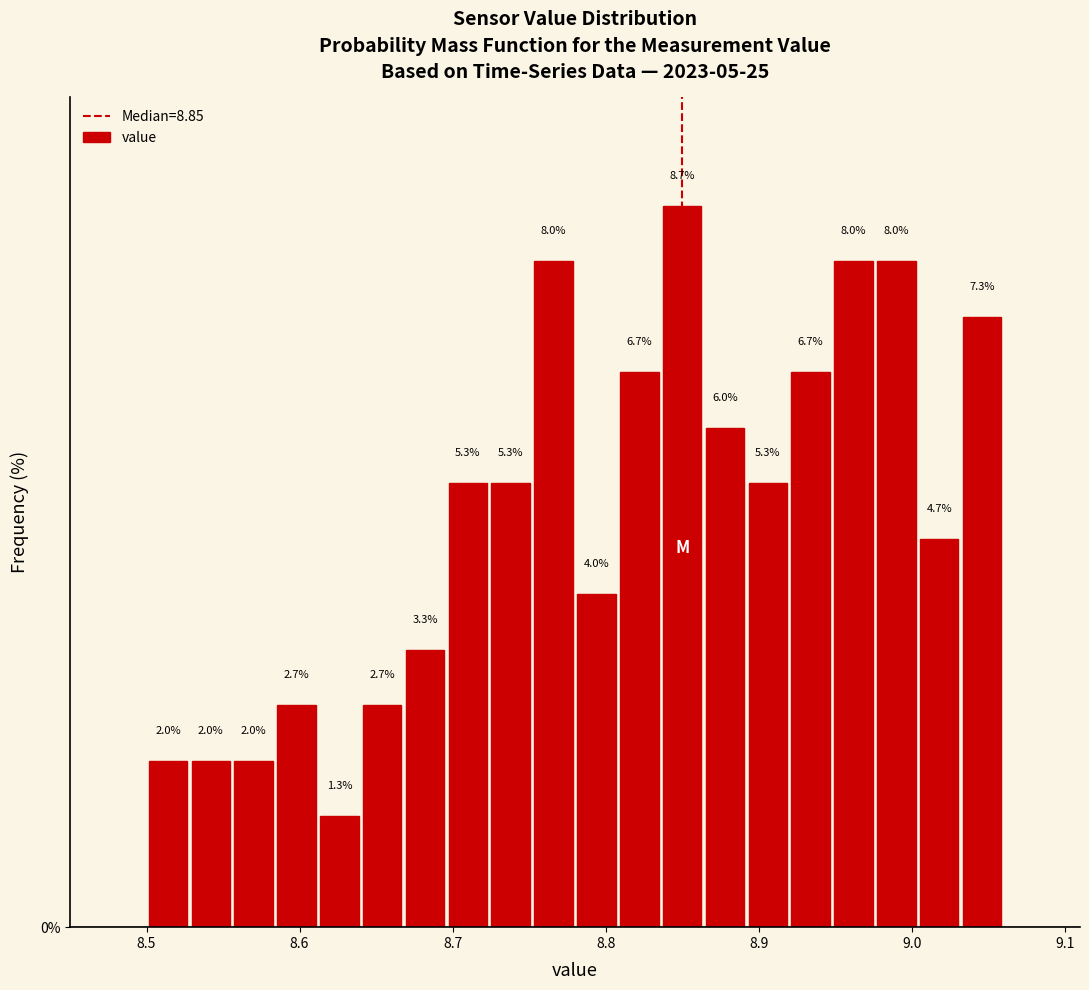

Around what value on the x-axis is the tallest bar? Give the approximate position of its centre, as read against the axis.

8.85